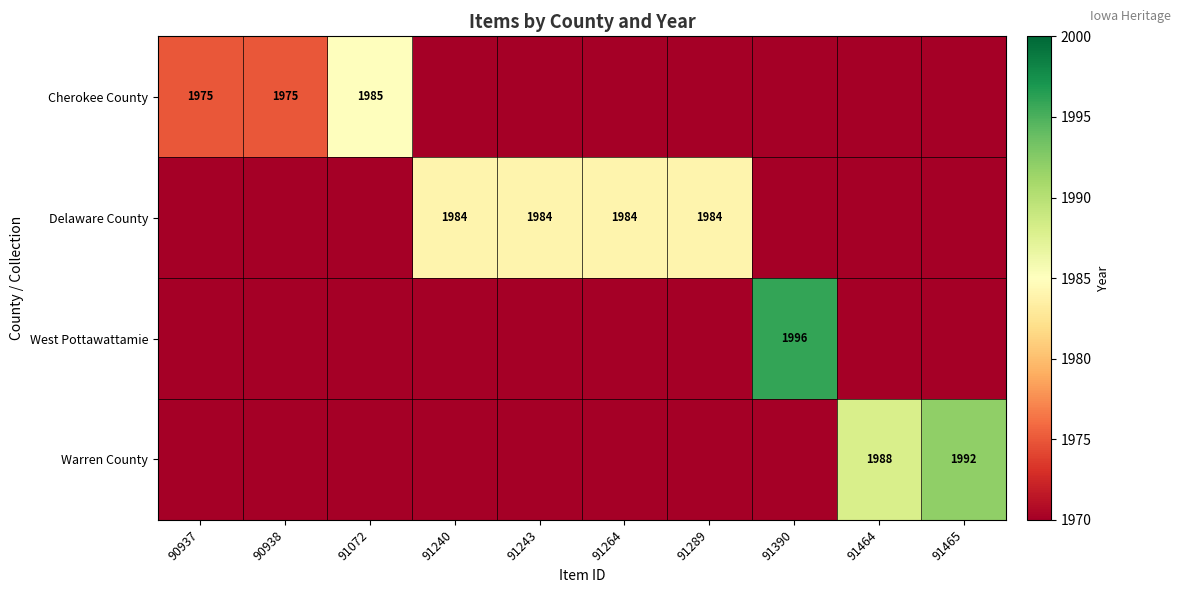

The West Pottawattamie series shows 826 at 91390. True or false?

False